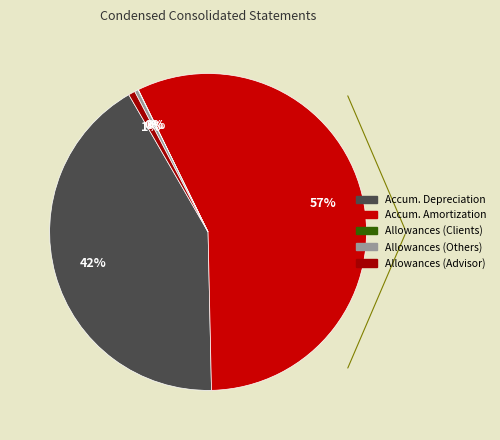

Is there any slice that represents more than half of the pie?

Yes